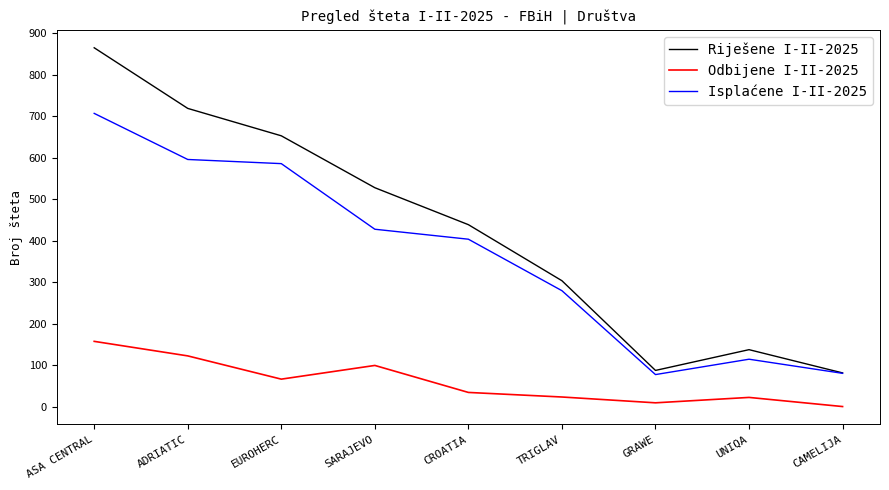

True or false: Isplaćene I-II-2025 and Odbijene I-II-2025 intersect in this chart.

False